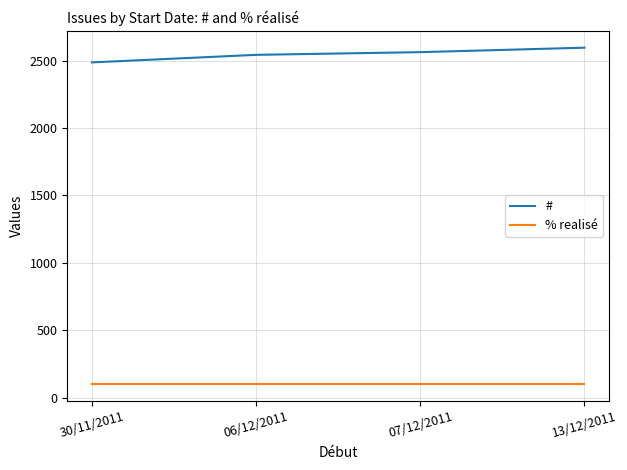

What is the approximate value of % realisé at 13/12/2011?

100